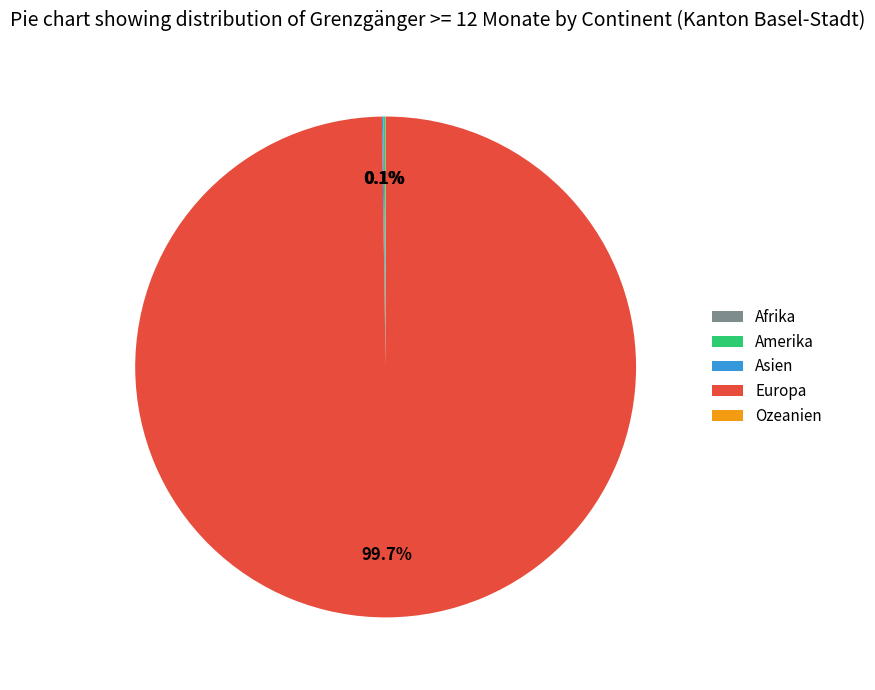

Is Europa the majority of the pie?

Yes